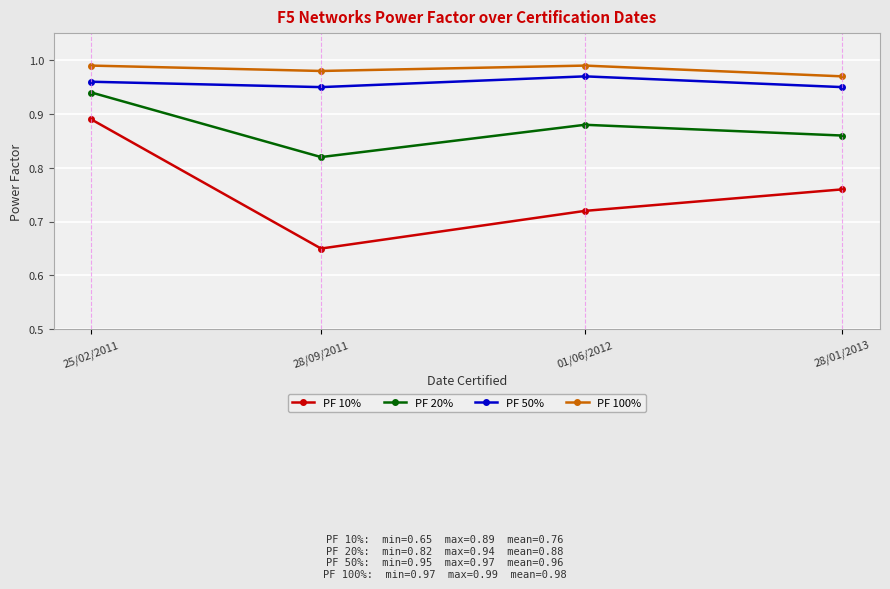

What is the label of the 1st point from the right?

28/01/2013